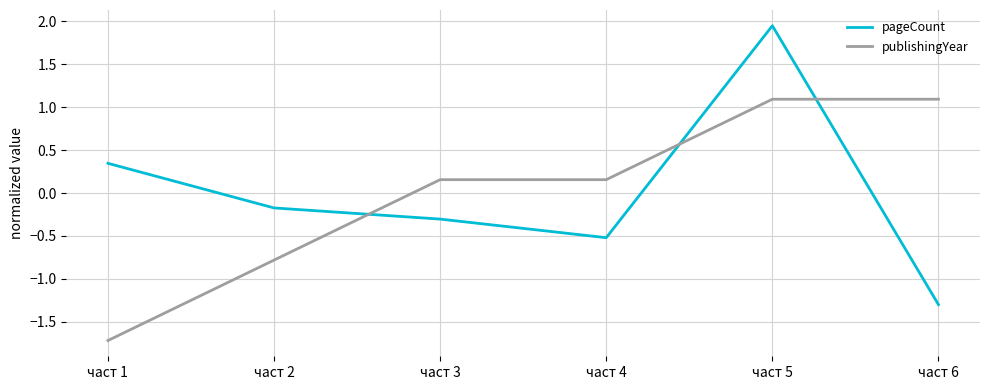

True or false: publishingYear has more than 2 points higher than both neighbors.

False